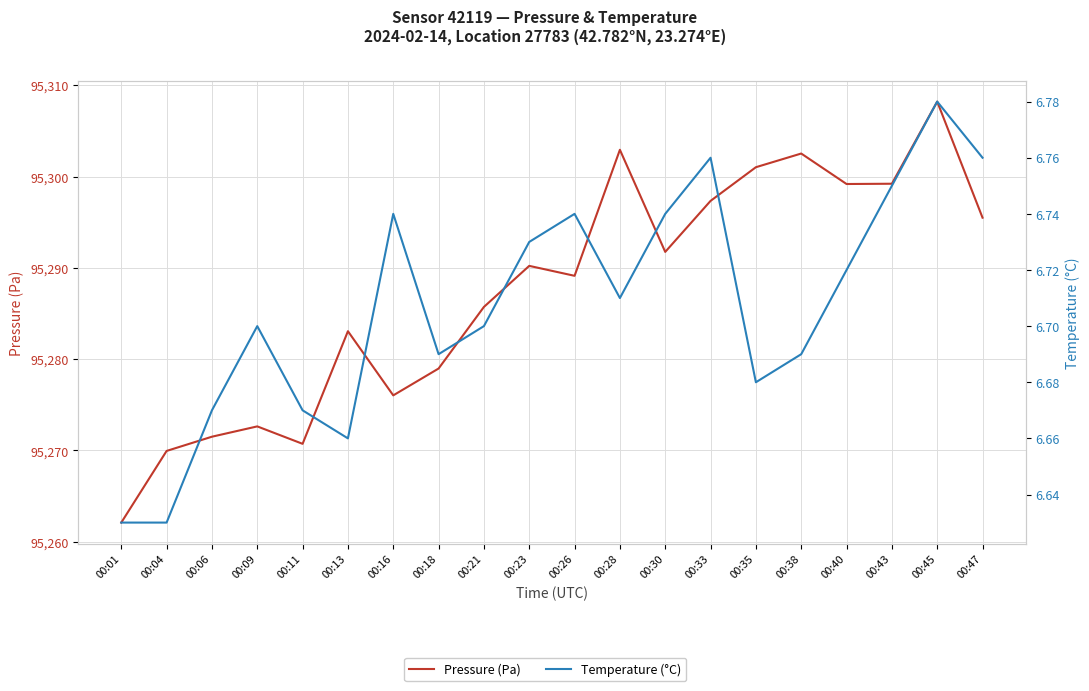

How many interior local valleys does the Pressure (Pa) series have?

5